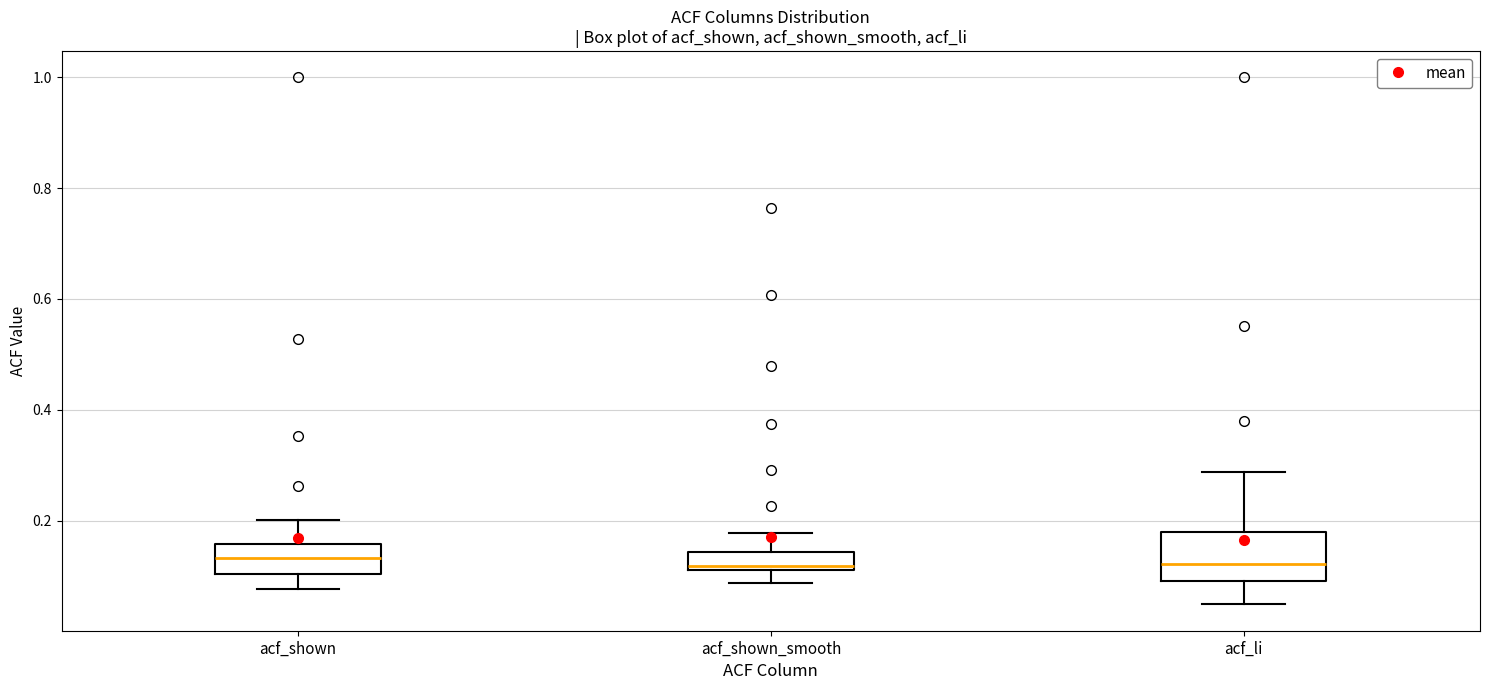

Reading left to right, read every box against the y-axis: the position of its median line, the range the box covers, and the ends of its whiskers. The values are not printed on the chart, so give them approximately, as read against the axis.

acf_shown: median 0.14, box 0.10 to 0.16, whiskers 0.08 to 0.20
acf_shown_smooth: median 0.12 (just above the box's lower edge), box 0.12 to 0.14, whiskers 0.08 to 0.18
acf_li: median 0.12, box 0.10 to 0.18, whiskers 0.04 to 0.28